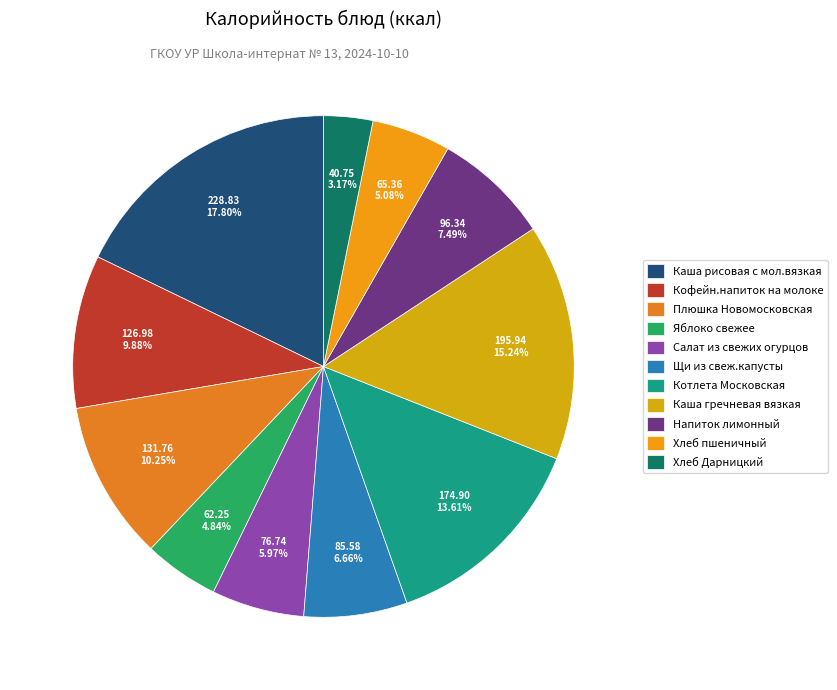

To the nearest percent, what portion does Щи из свеж.капусты represent?

7%